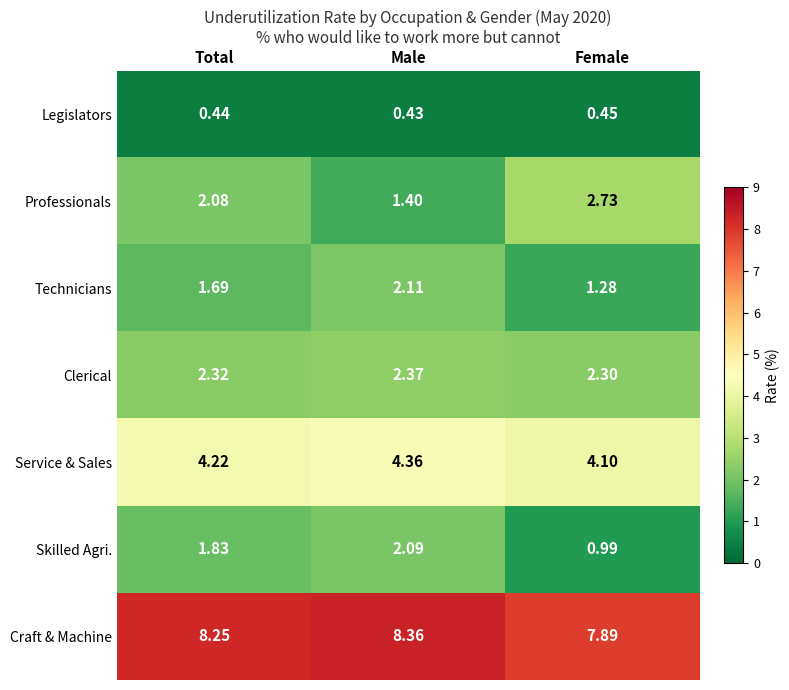

At which category is the sum across all series the highest?

Male